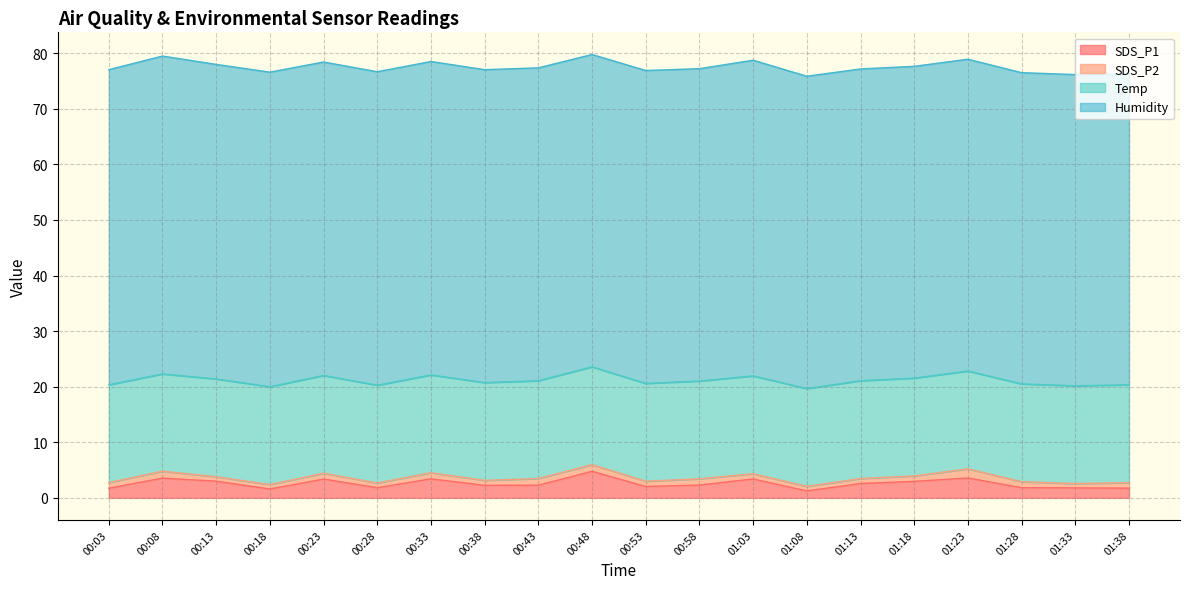

Where does the SDS_P1 series first go above 2?

00:08